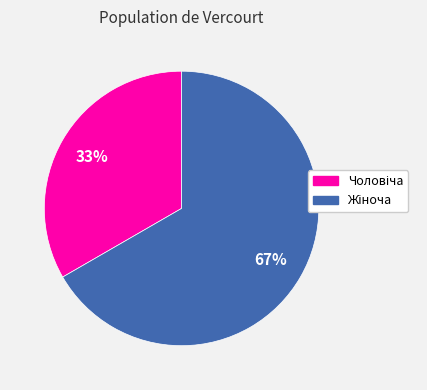

How many slices are in this pie chart?

2